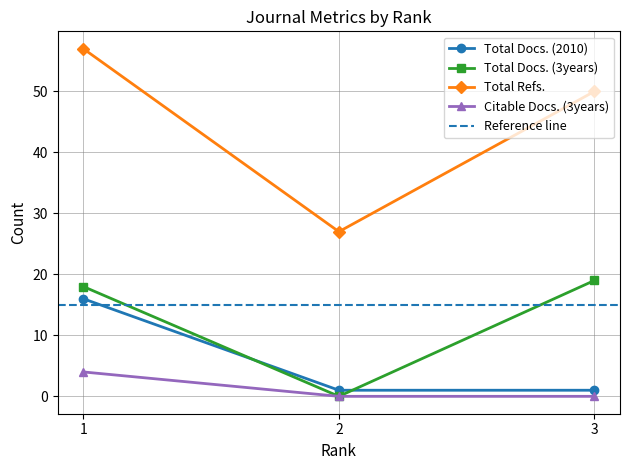

Which category has the lowest value in the Total Docs. (2010) series?

2